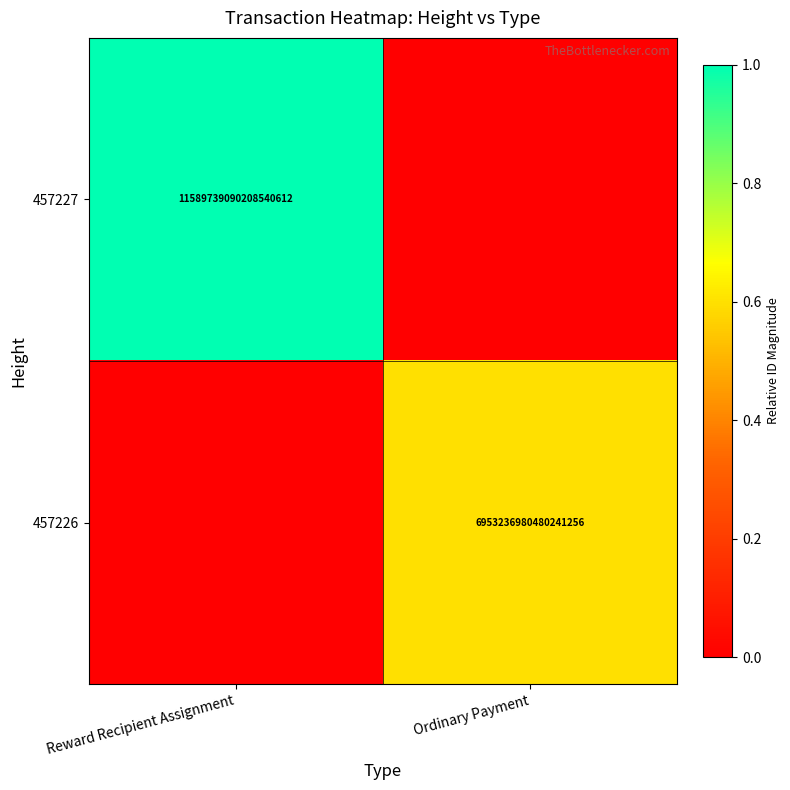

The value of 457226 at Ordinary Payment is 4309527435826394112. True or false?

False